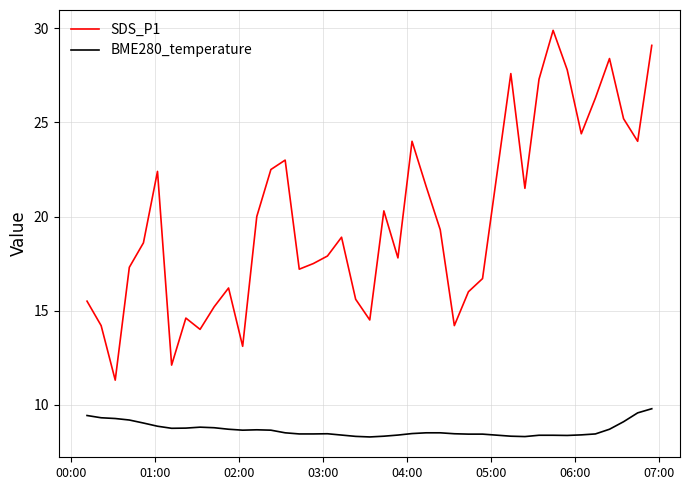

Which series has the largest total across all categories?

SDS_P1